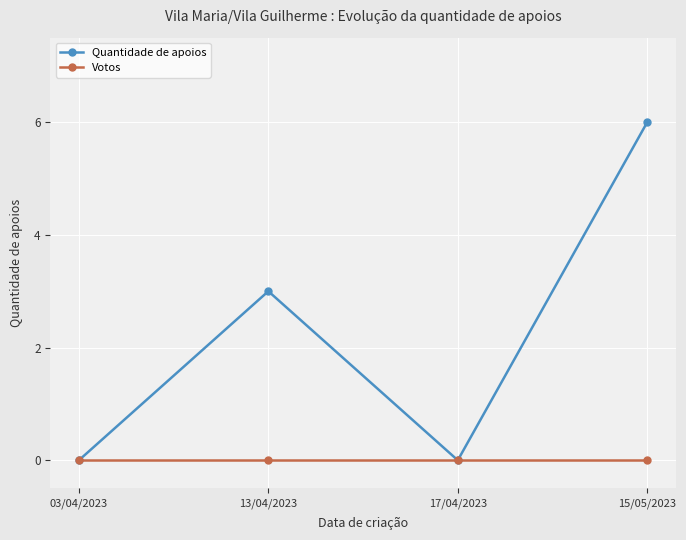

Which series has the largest total across all categories?

Quantidade de apoios